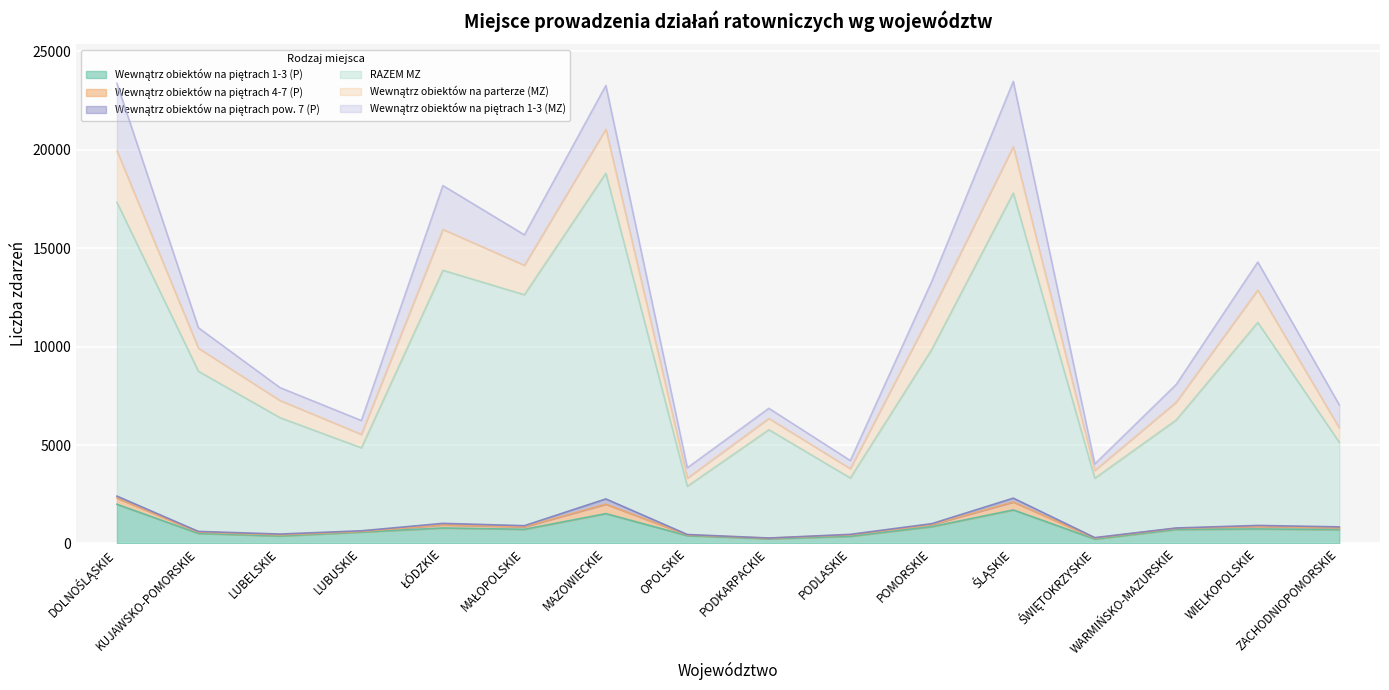

At which category does the chart reach its peak across all series?

MAZOWIECKIE